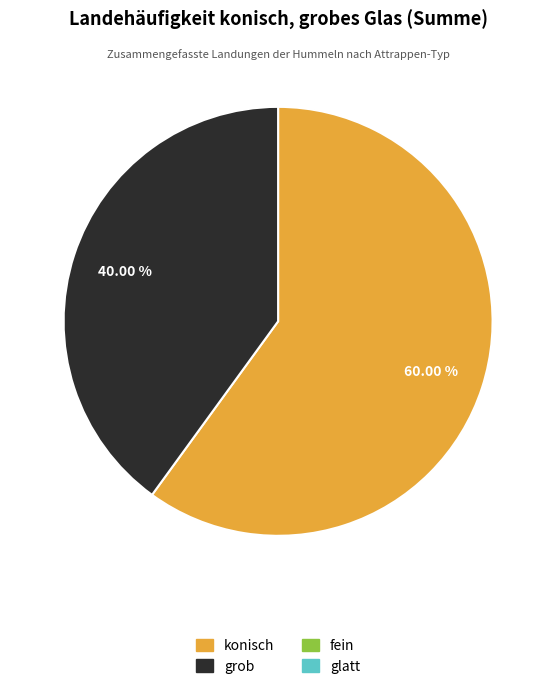

How many segments does this pie chart have?

2